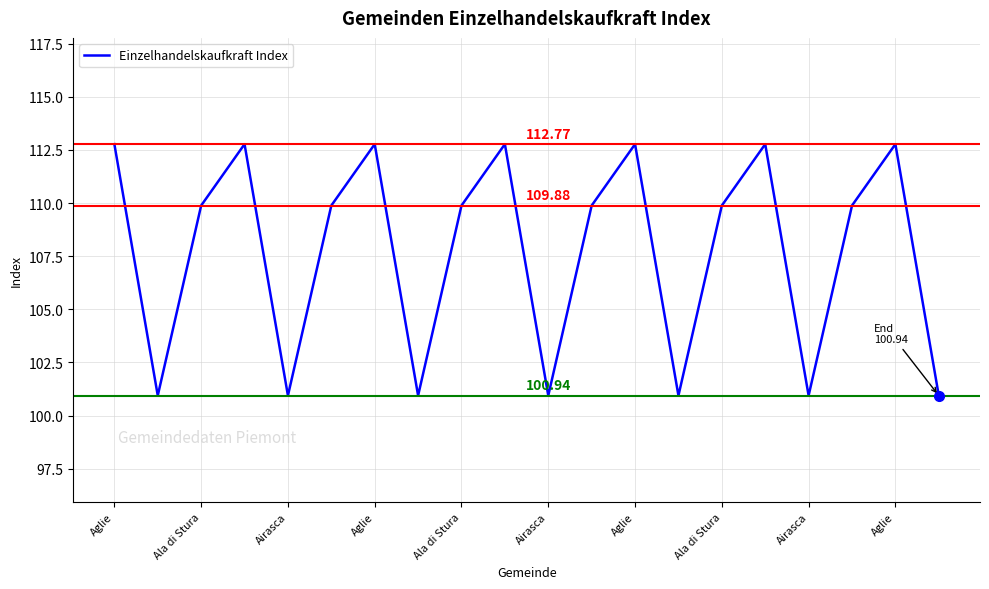

Is this an area chart (filled region under the line)?

No